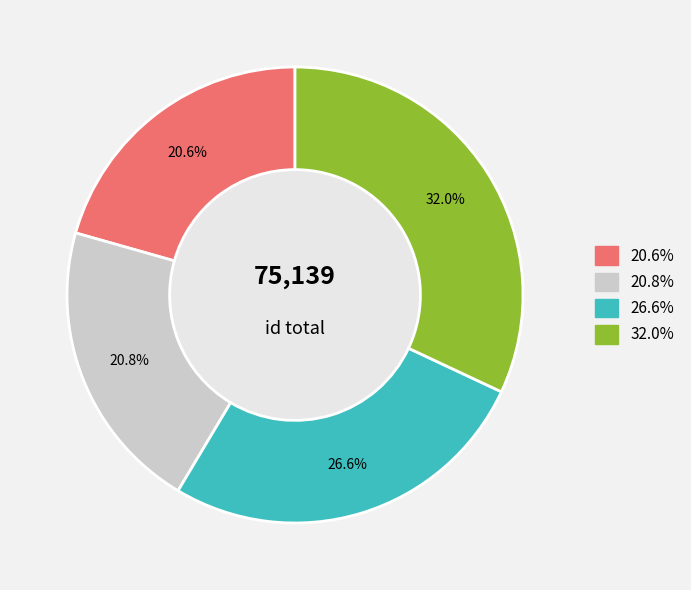

Is there any slice that represents more than half of the pie?

No